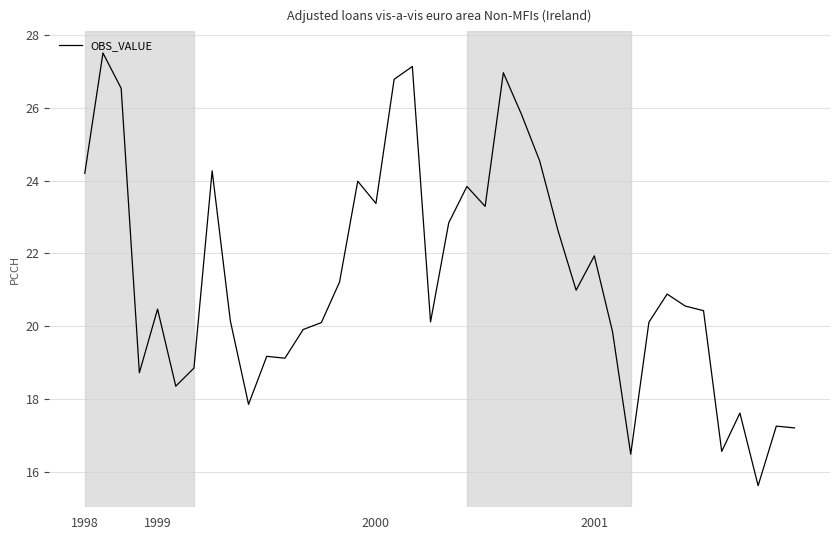

What is the difference between the maximum and minimum values?

11.9